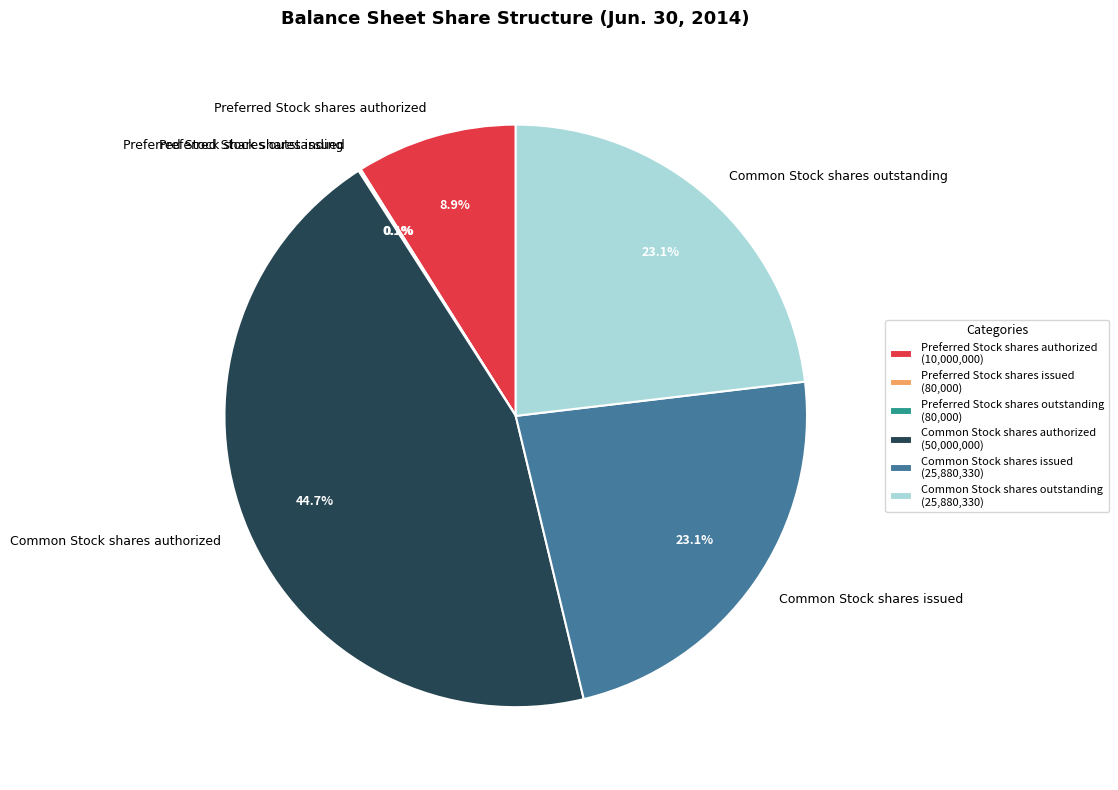

Is there any slice that represents more than half of the pie?

No